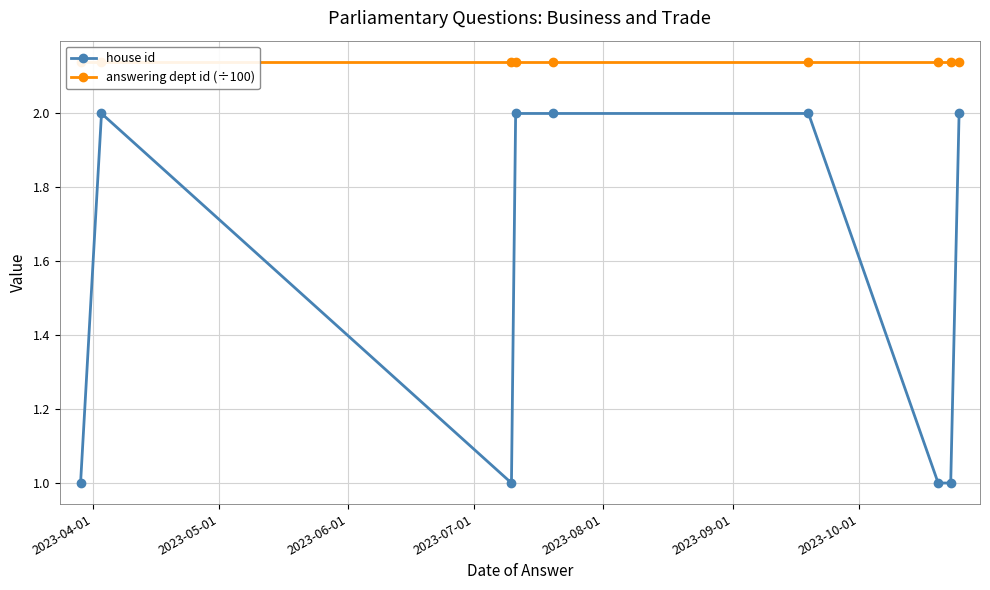

Is the value of house id at 2023-08-01 greater than the value of answering dept id (÷100) at 2023-06-01?

No